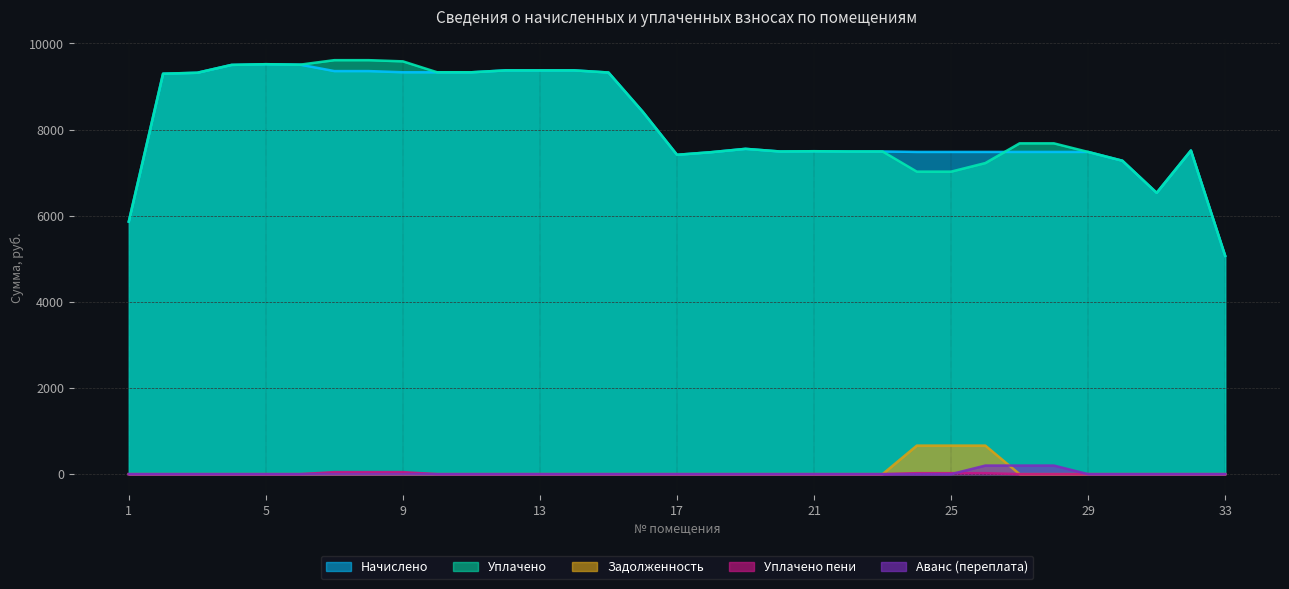

How many interior local peaks does the Задолженность series have?

1